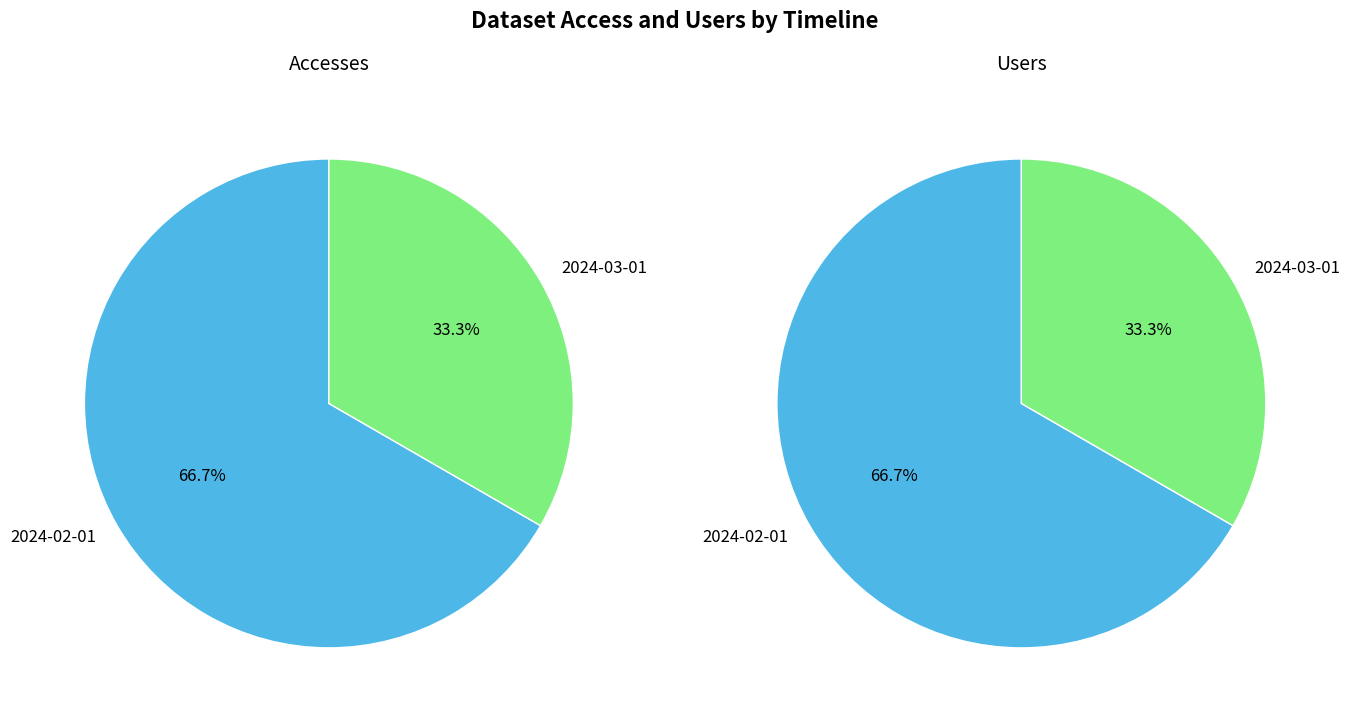

Does 2024-02-01 account for over 50% of the chart?

Yes